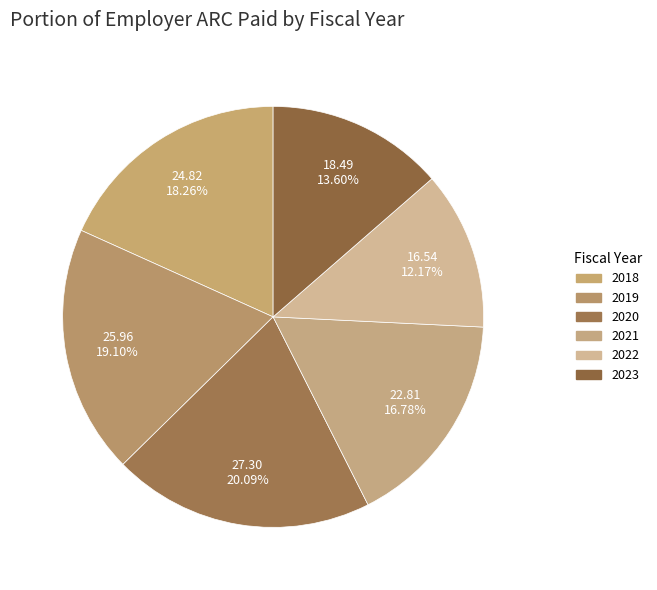

How many slices are in this pie chart?

6